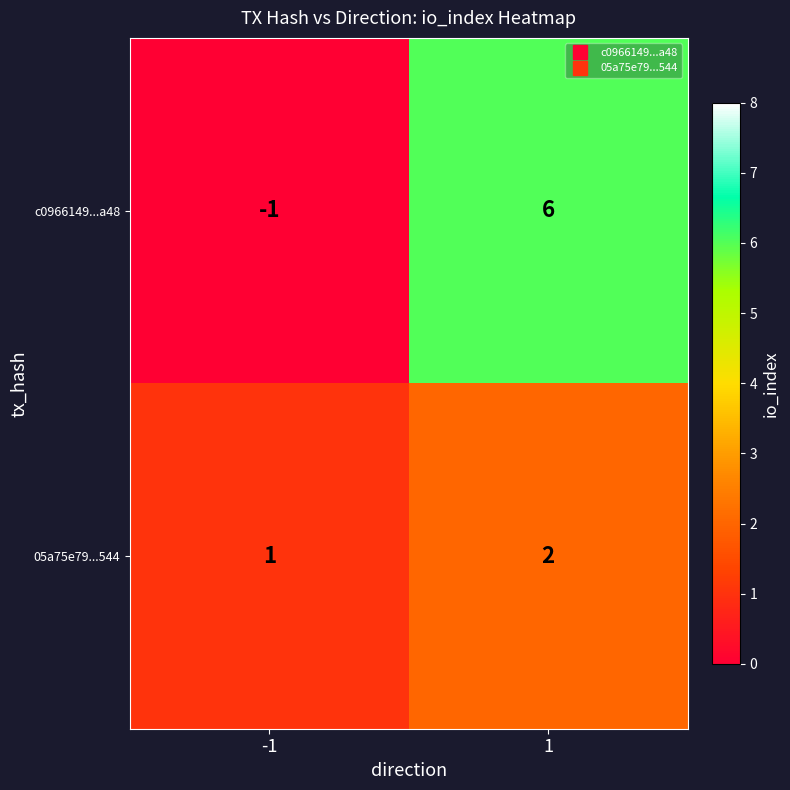

Reading right to left, what are all the values shown in this chart?

c0966149...a48: 6	-1
05a75e79...544: 2	1